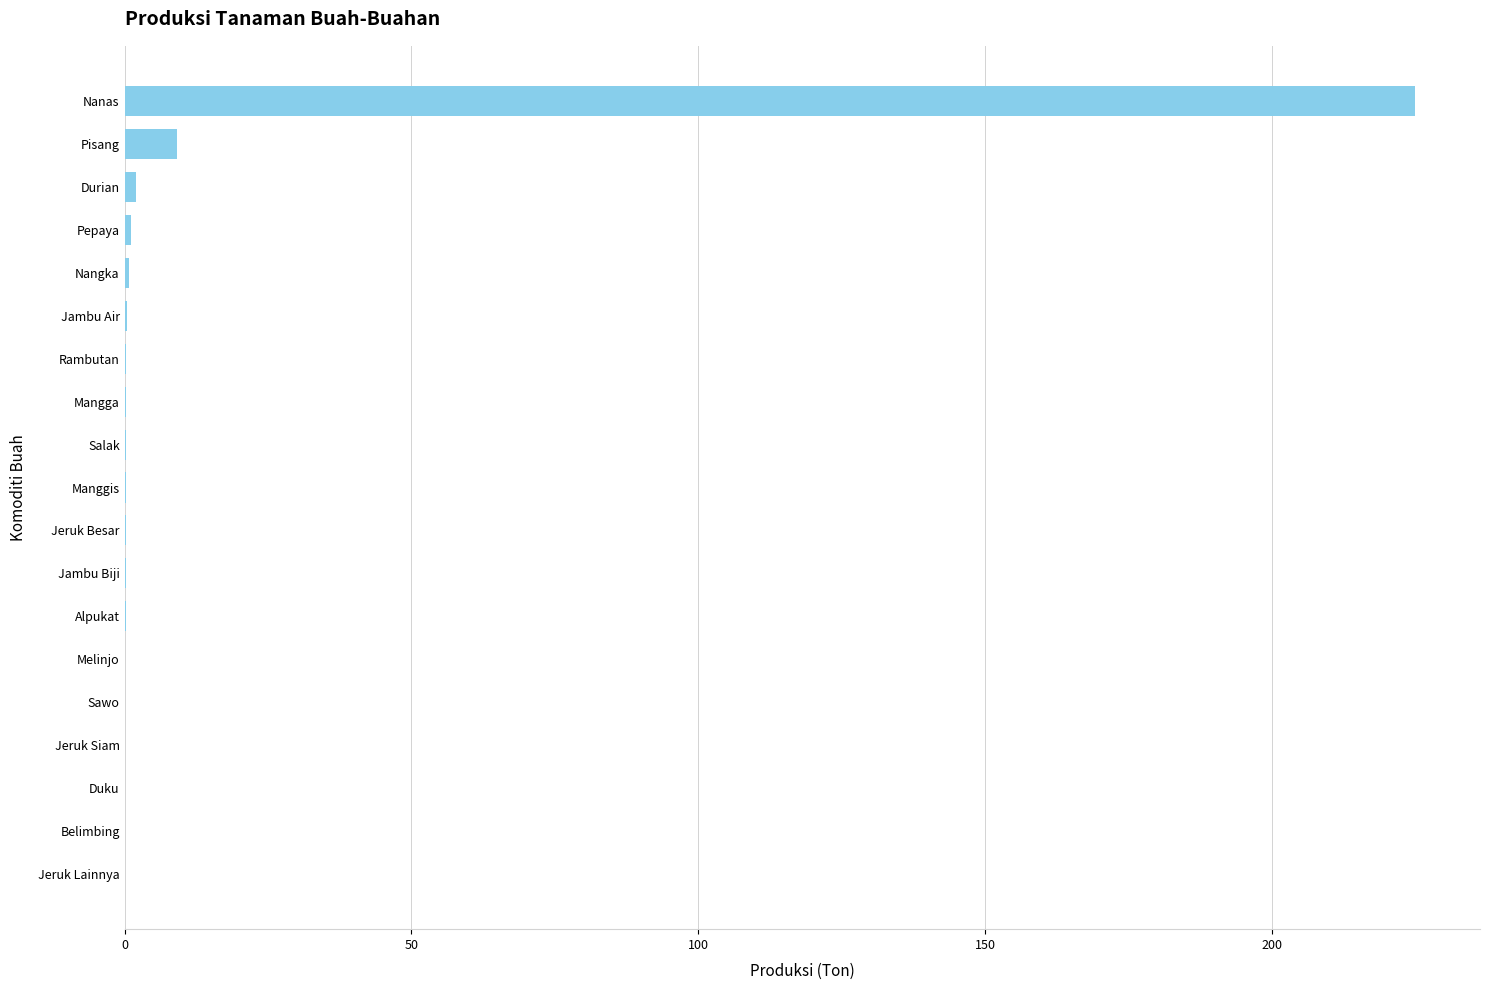

Which category has the highest value across all series?

Nanas